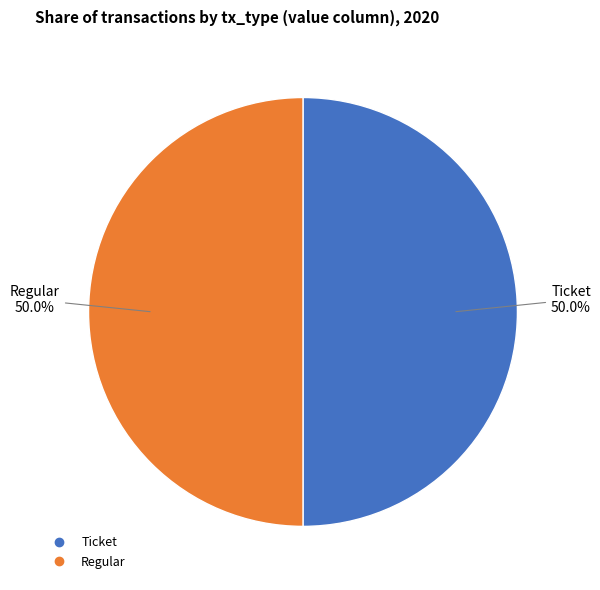

Count the number of slices in the pie.

2